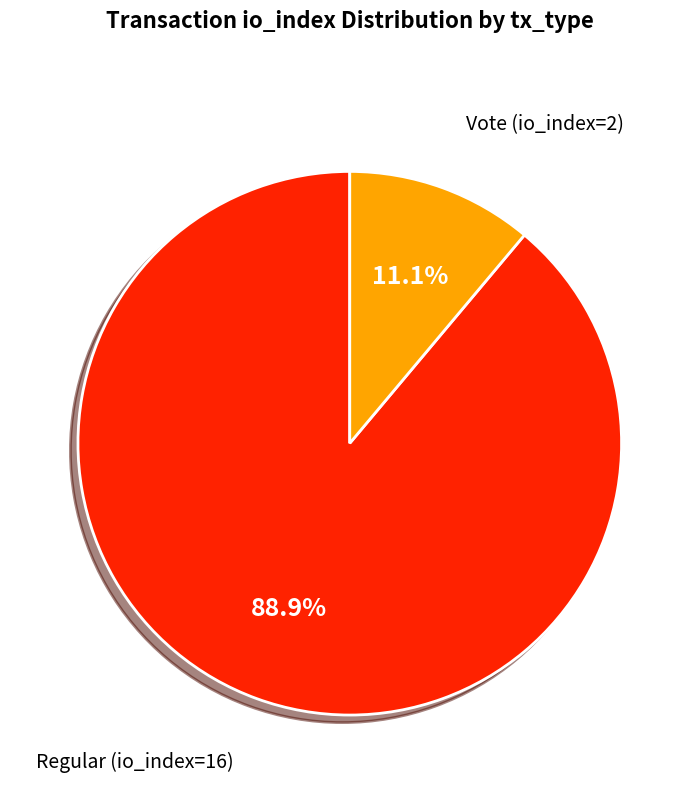

Is there any slice that represents more than half of the pie?

Yes